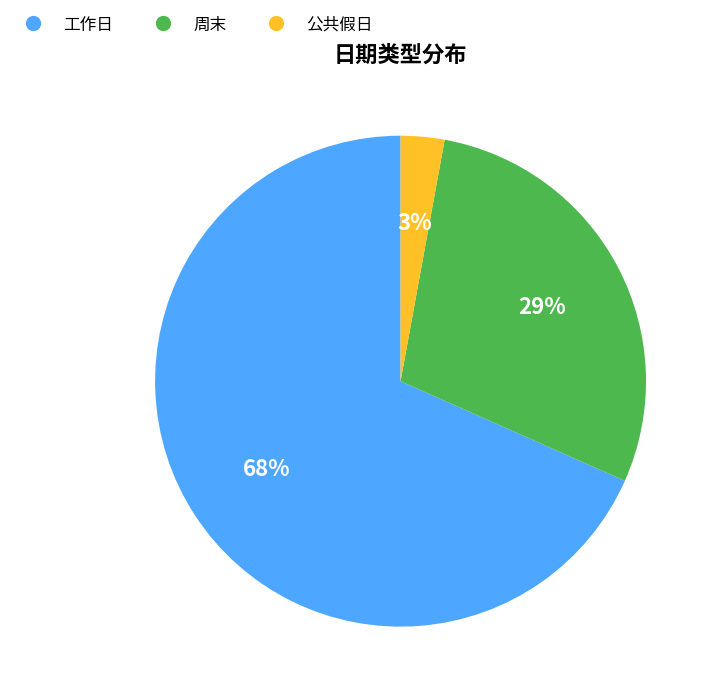

To the nearest percent, what percentage of the pie is 工作日?

68%